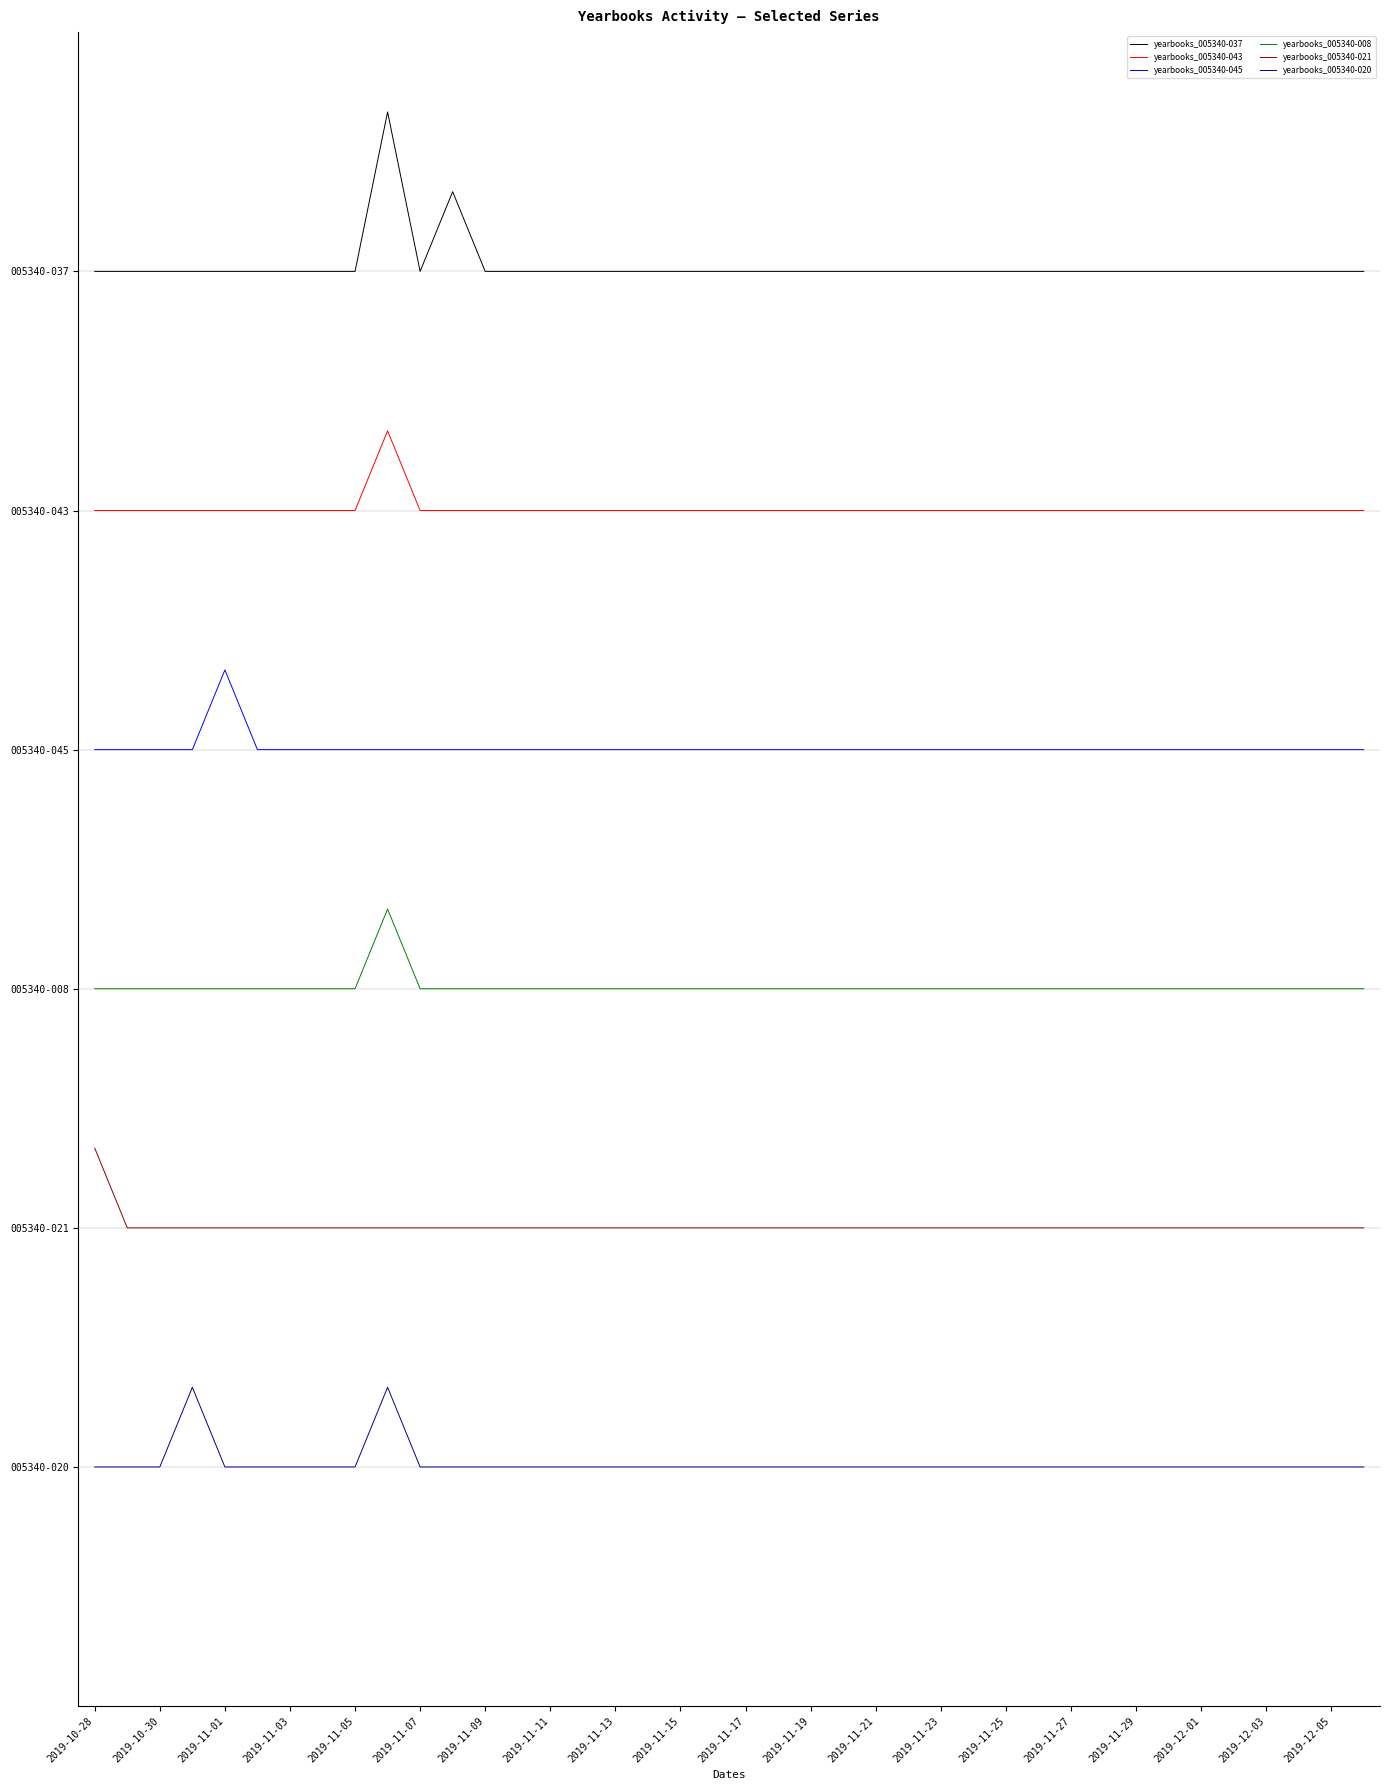

What are all the series names shown in the legend?

yearbooks_005340-037, yearbooks_005340-043, yearbooks_005340-045, yearbooks_005340-008, yearbooks_005340-021, yearbooks_005340-020